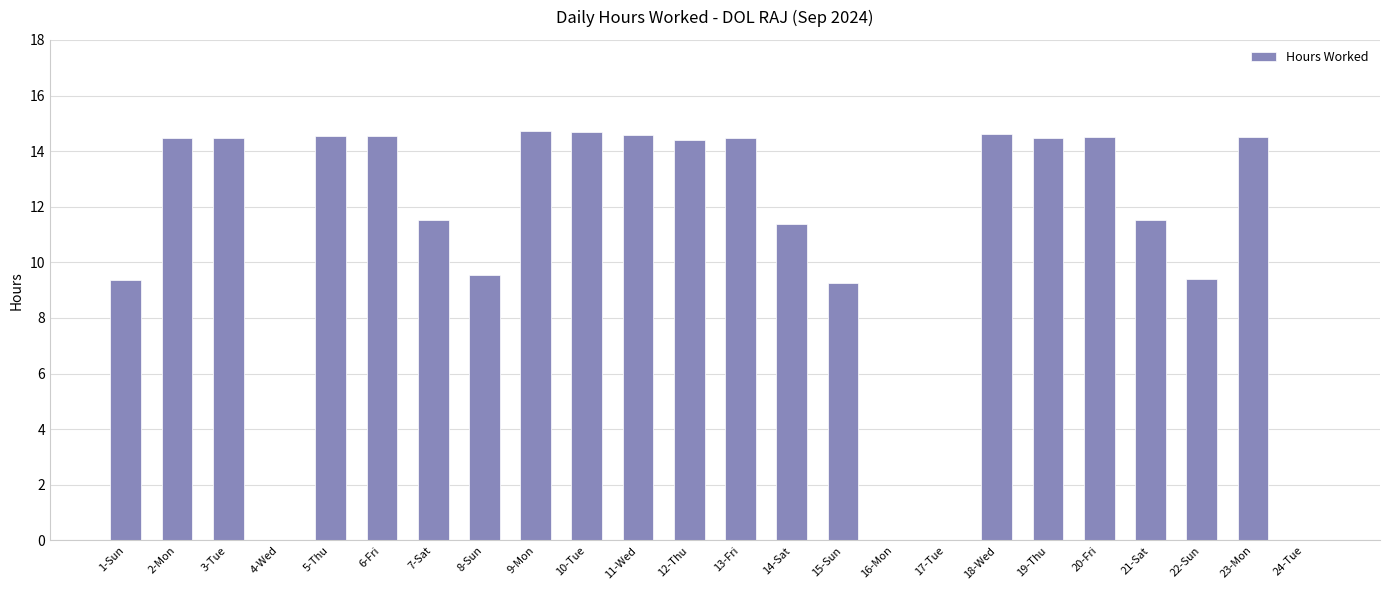

The chart shows a value of 9.5 at 2-Mon. True or false?

False